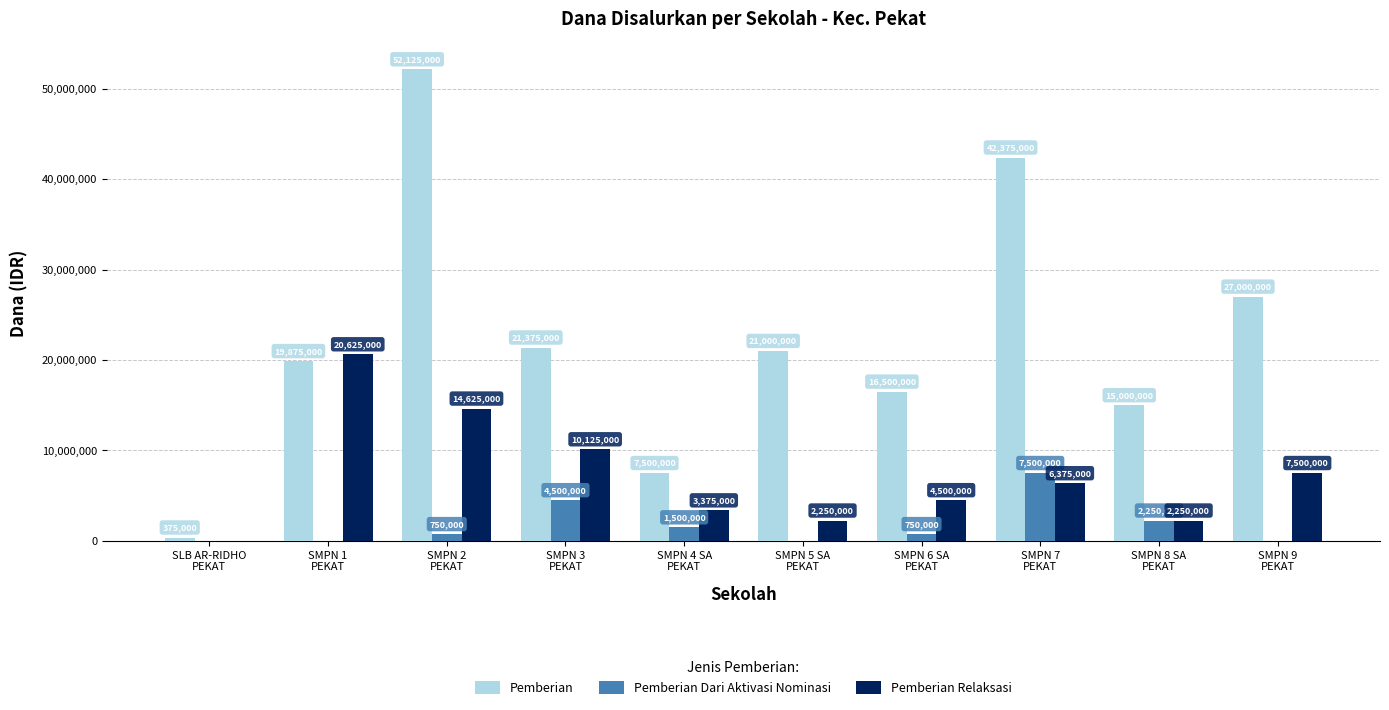

Are the bars grouped side by side (vs. stacked)?

Yes